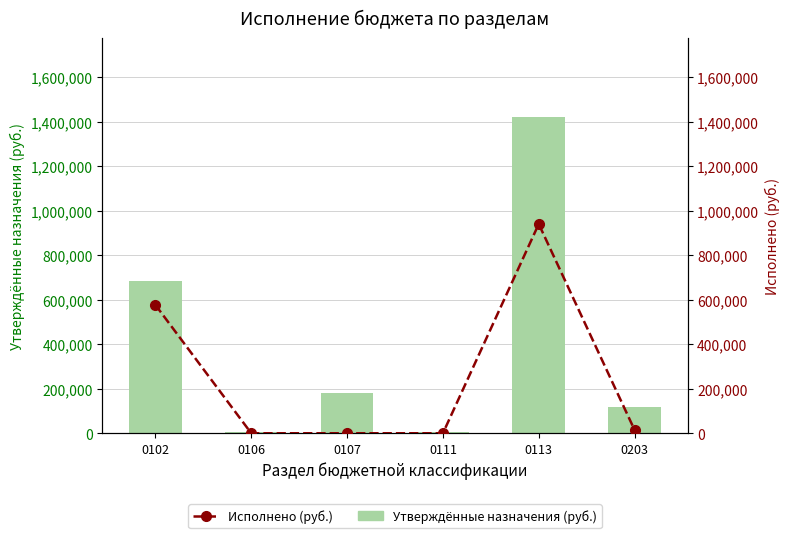

How many series are shown in this chart?

2